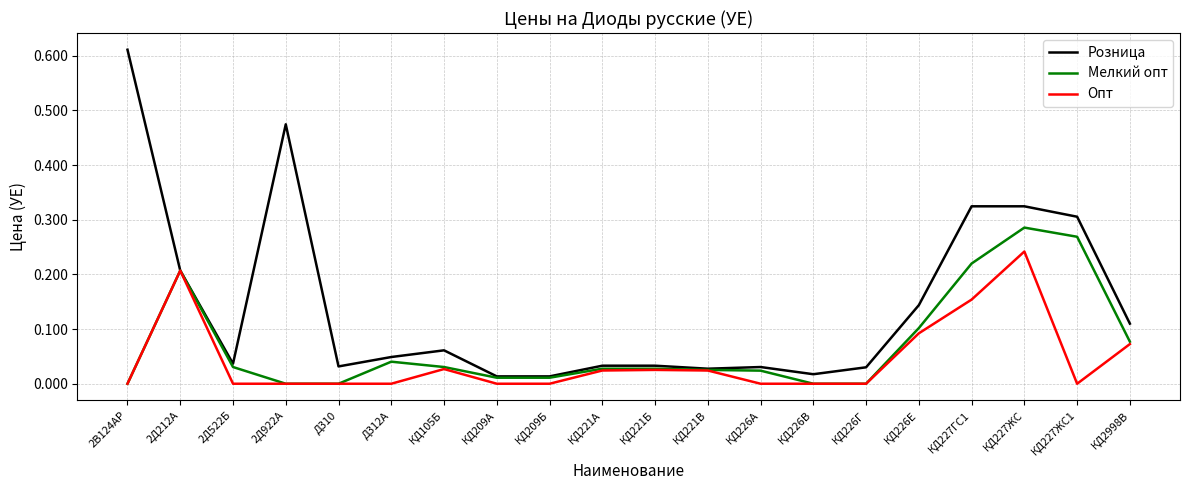

Which series changed the most between КД221Б and КД226Е?

Розница